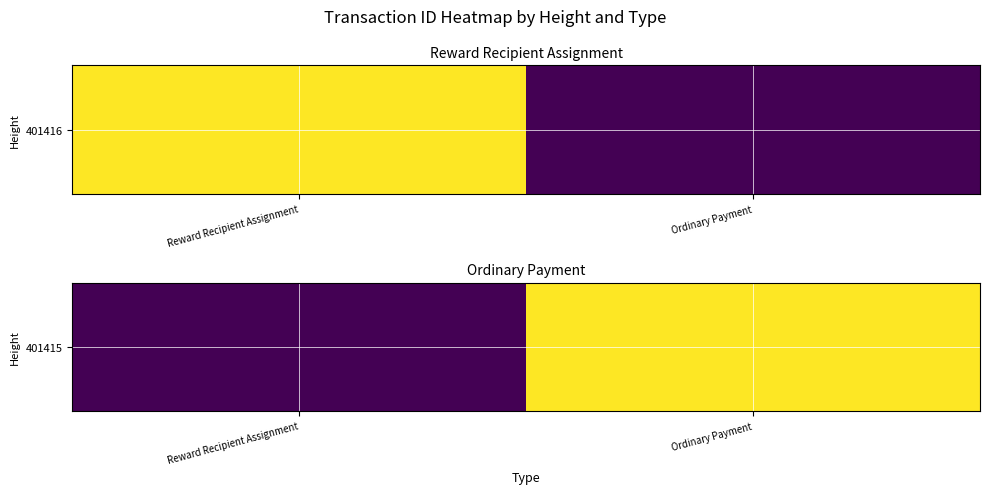

How many values are below 4737007499070875648?

1